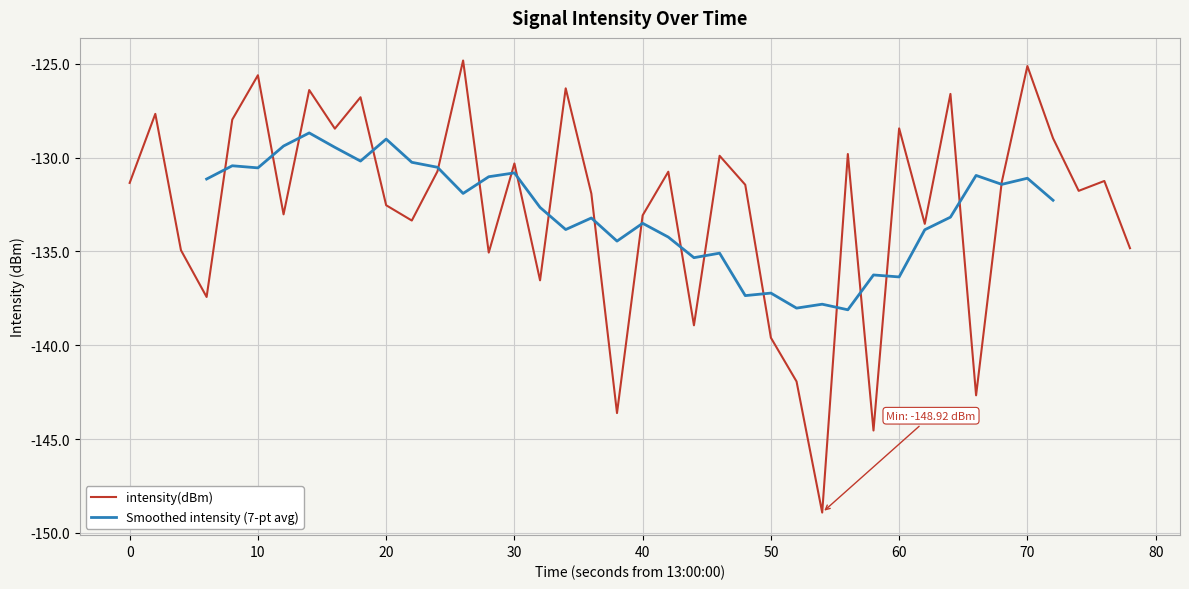

What is the maximum value for intensity(dBm)?

-124.8